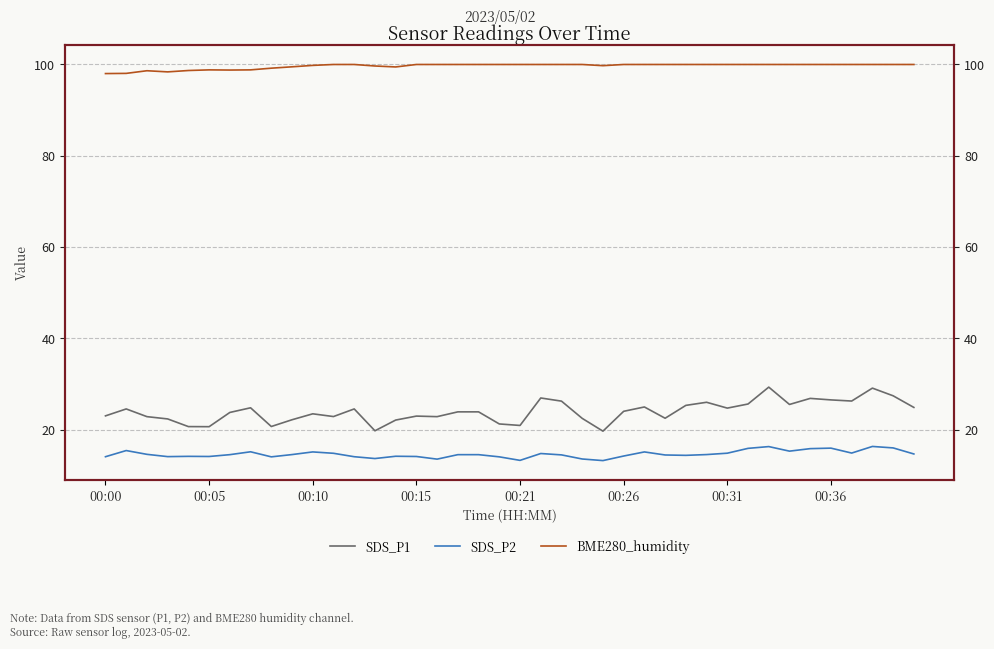

True or false: SDS_P2 has more than 0 interior local peaks.

True